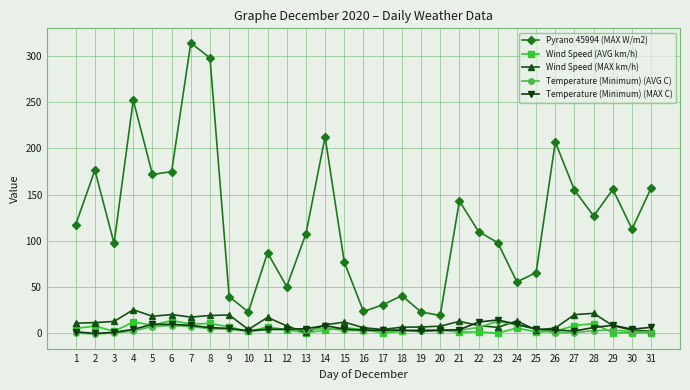

Which series has the widest spread of values?

Pyrano 45994 (MAX W/m2)